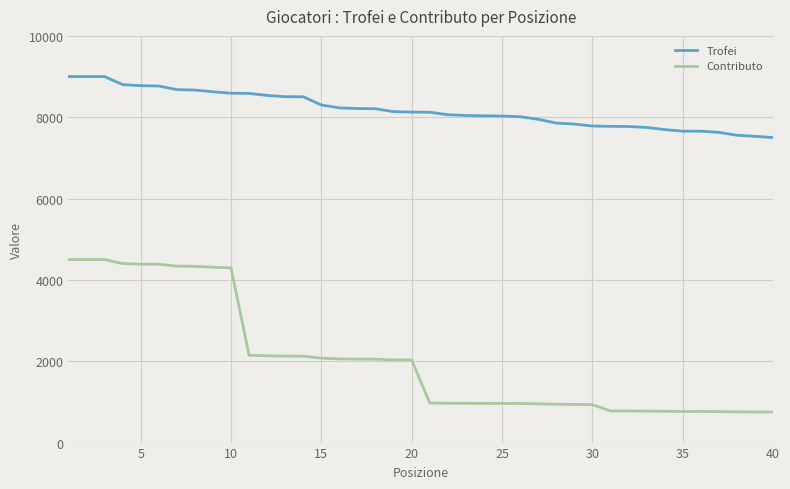

Which series has the widest spread of values?

Contributo